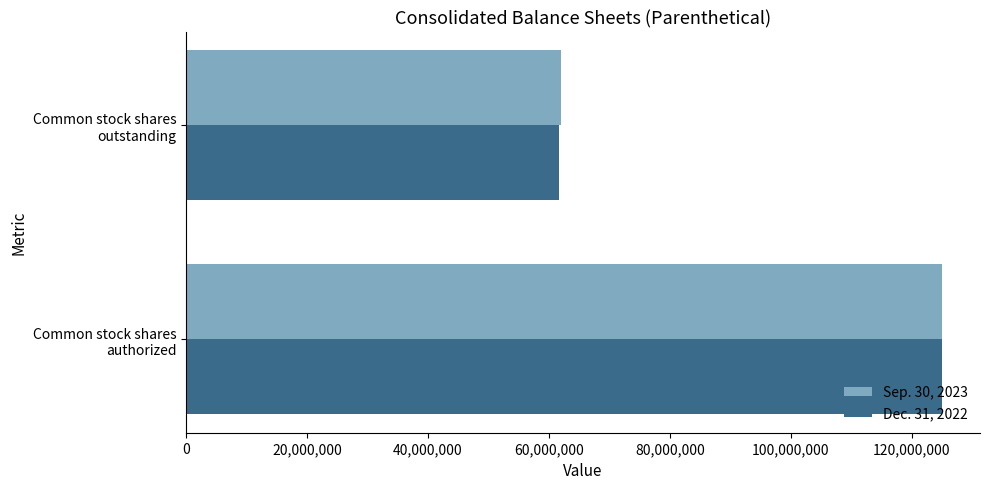

What is the maximum value shown in the chart?

125000000